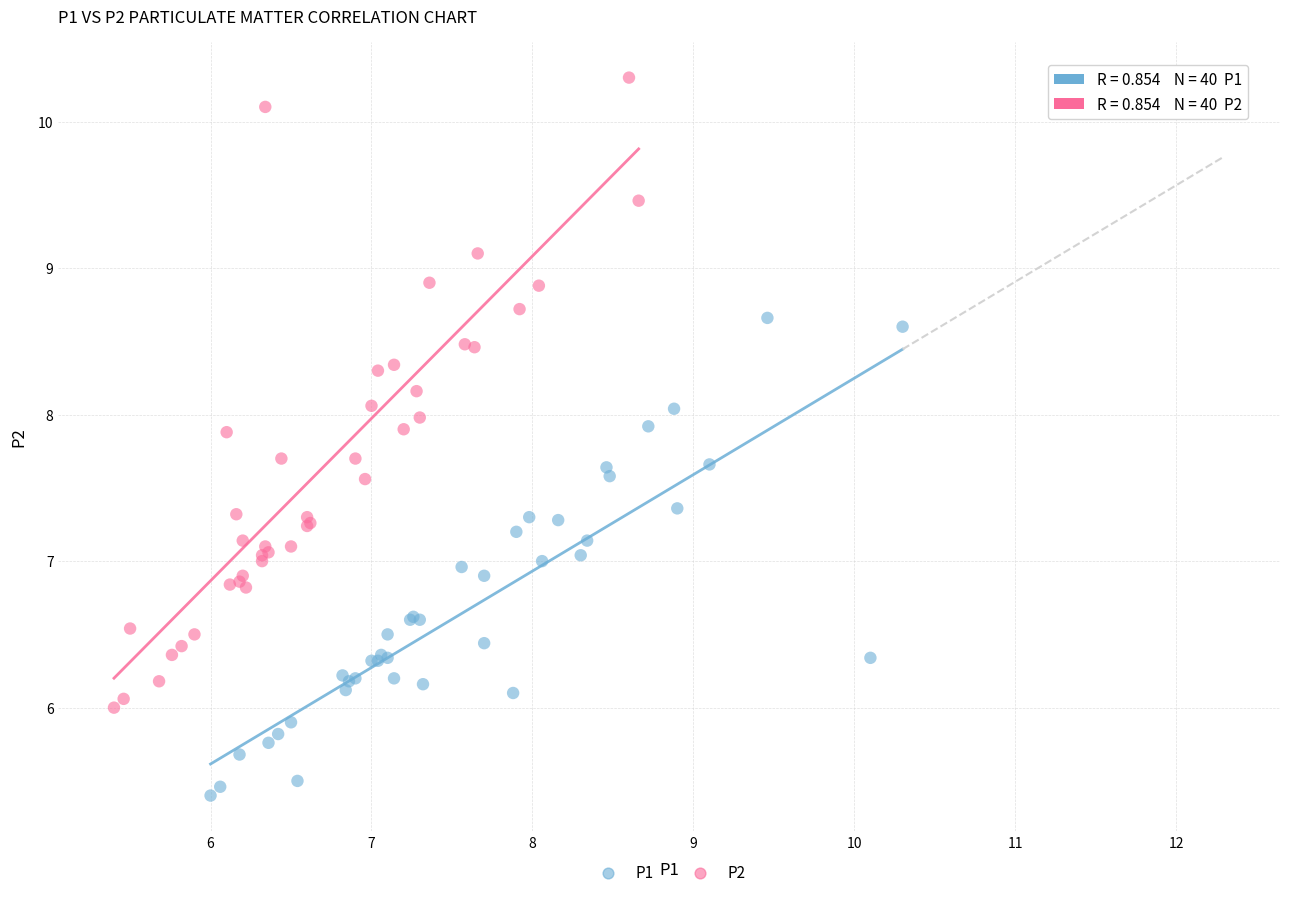

Which series reaches the minimum Y coordinate?

P1